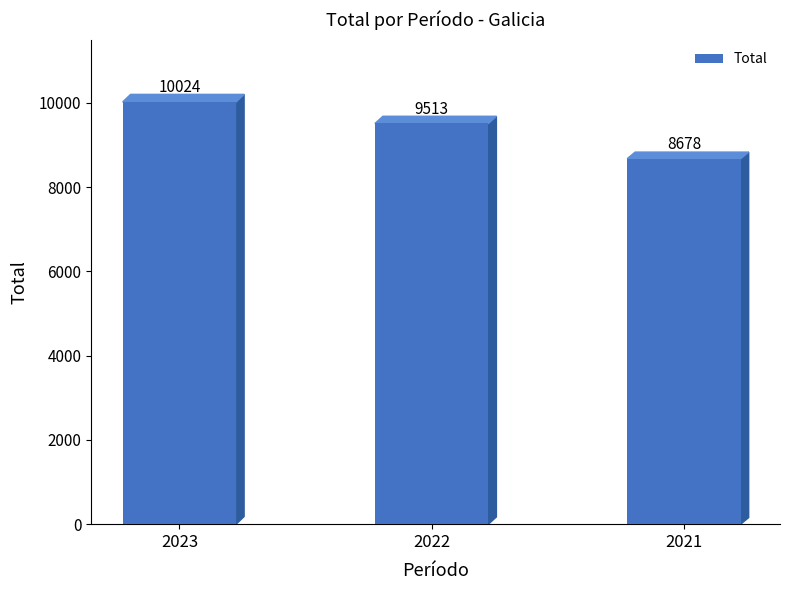

What is the difference between the maximum and second lowest values?

511